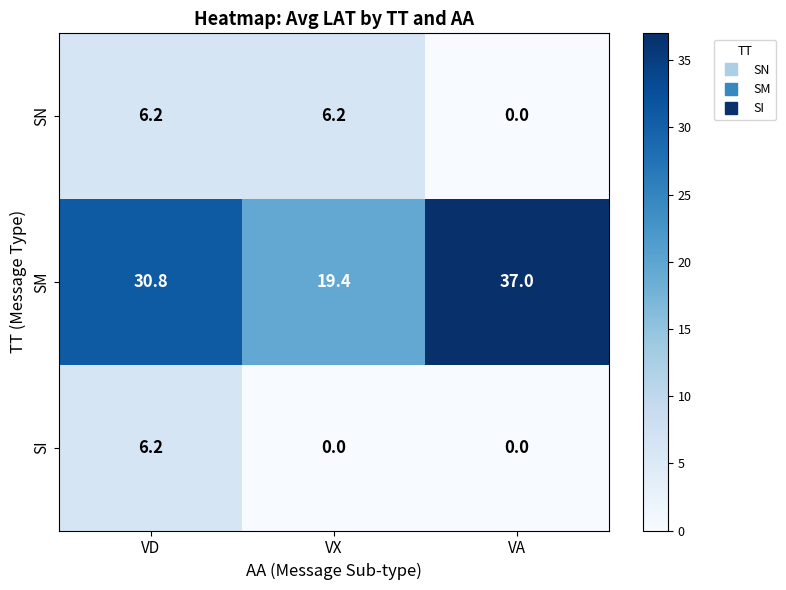

At how many categories does at least one series exceed 15?

3